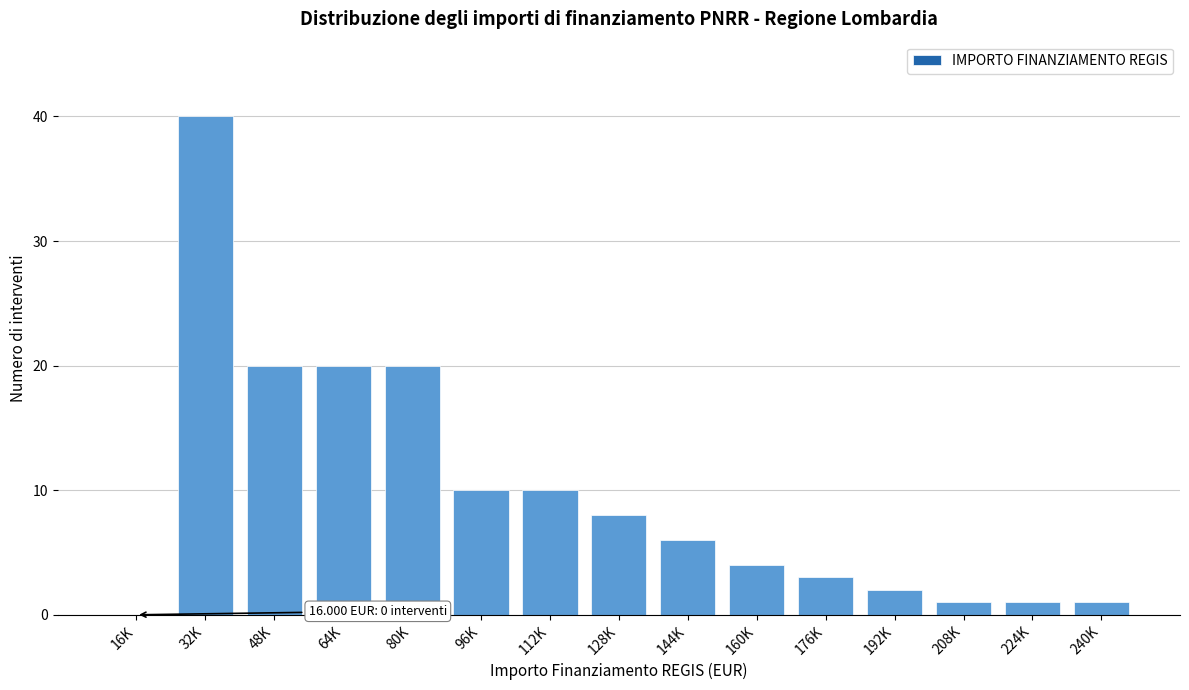

Reading left to right, what are all the values shown in this chart?

16K=0	32K=40	48K=20	64K=20	80K=20	96K=10	112K=10	128K=8	144K=6	160K=4	176K=3	192K=2	208K=1	224K=1	240K=1